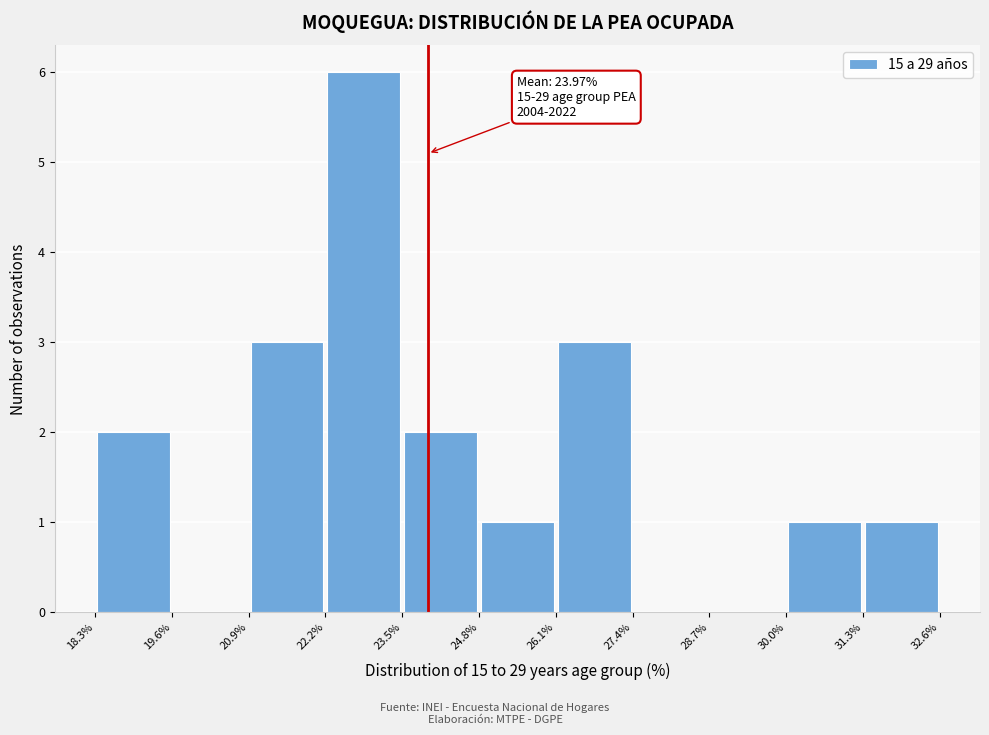

Which range on the x-axis has the tallest bar?

22.2% to 23.5%